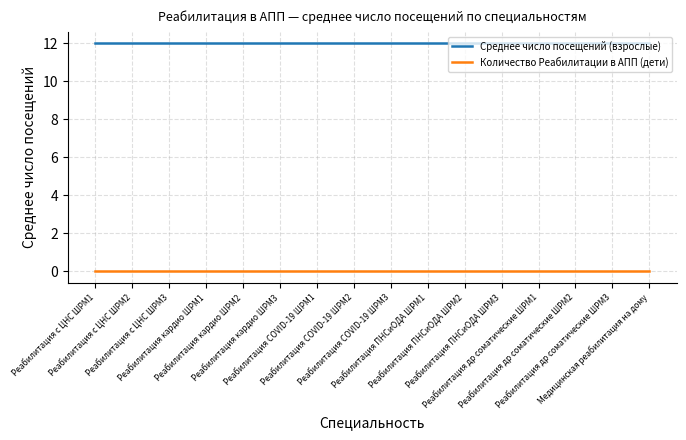

Rank the series by their average value, from lowest to highest.

Количество Реабилитации в АПП (дети), Среднее число посещений (взрослые)